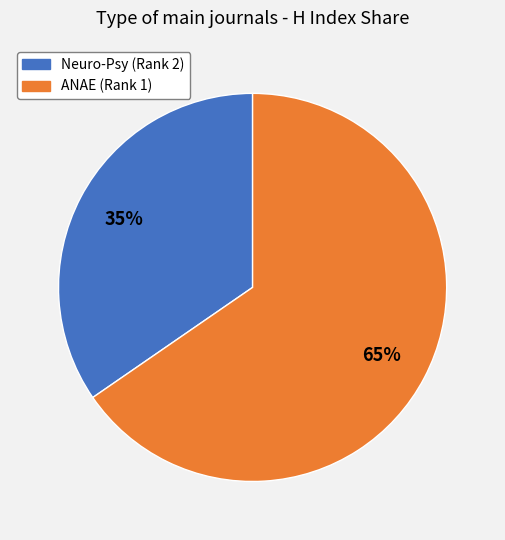

Is the sum of Neuro-Psy (Rank 2) and ANAE (Rank 1) greater than half?

Yes